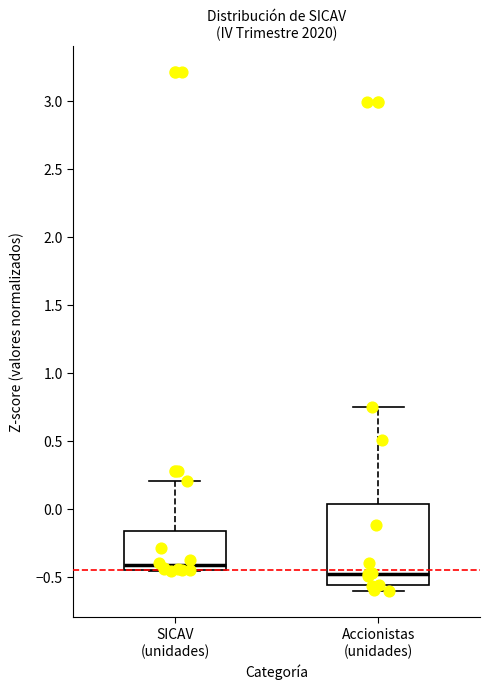

Which box has the lowest median line?

Accionistas (unidades)